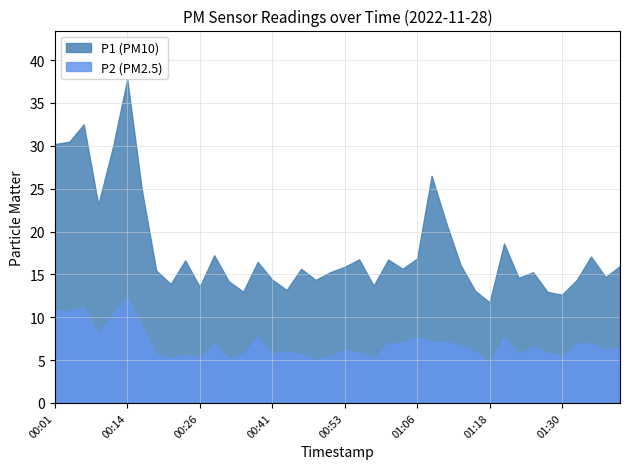

What is the difference between the values at 00:01 and 01:40?

14.2